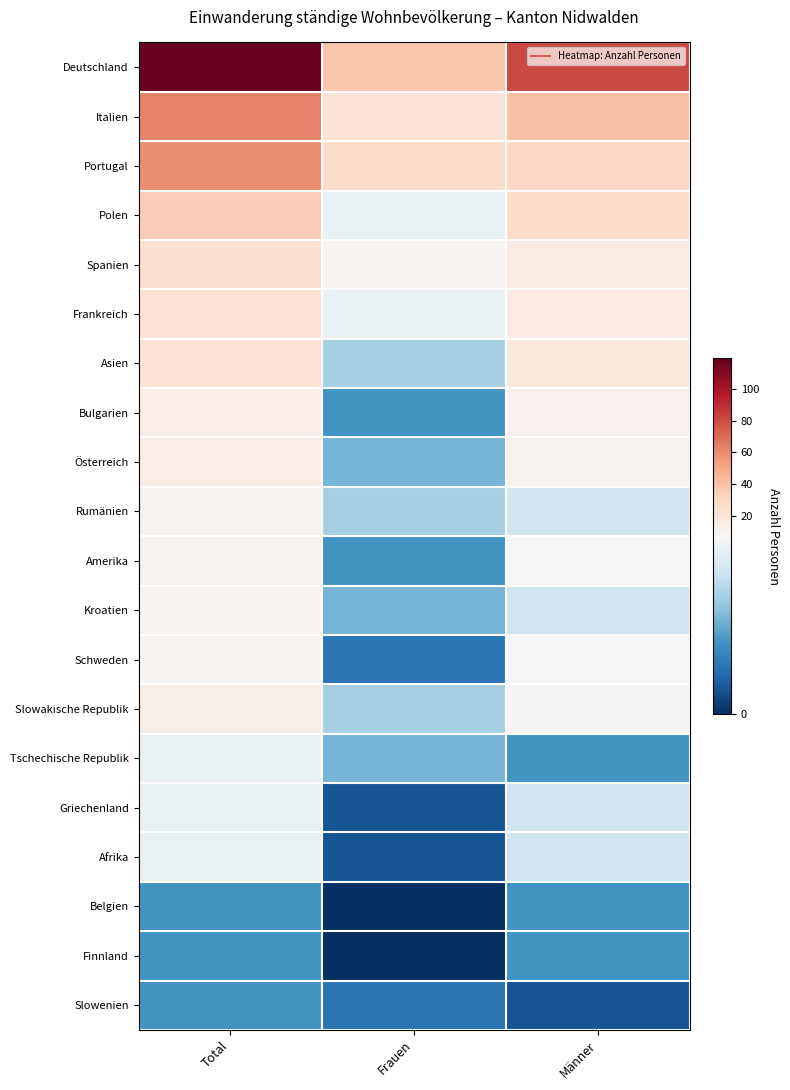

What is the spread (max minus min) of values at Frauen?

38